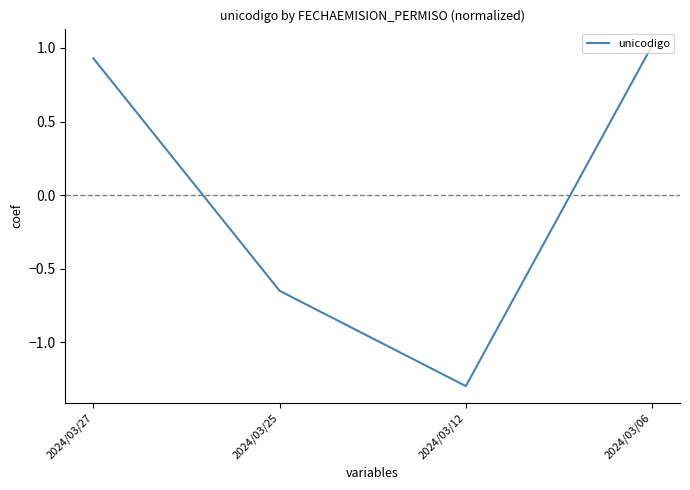

Rank the categories by value from highest to lowest.

2024/03/06, 2024/03/27, 2024/03/25, 2024/03/12